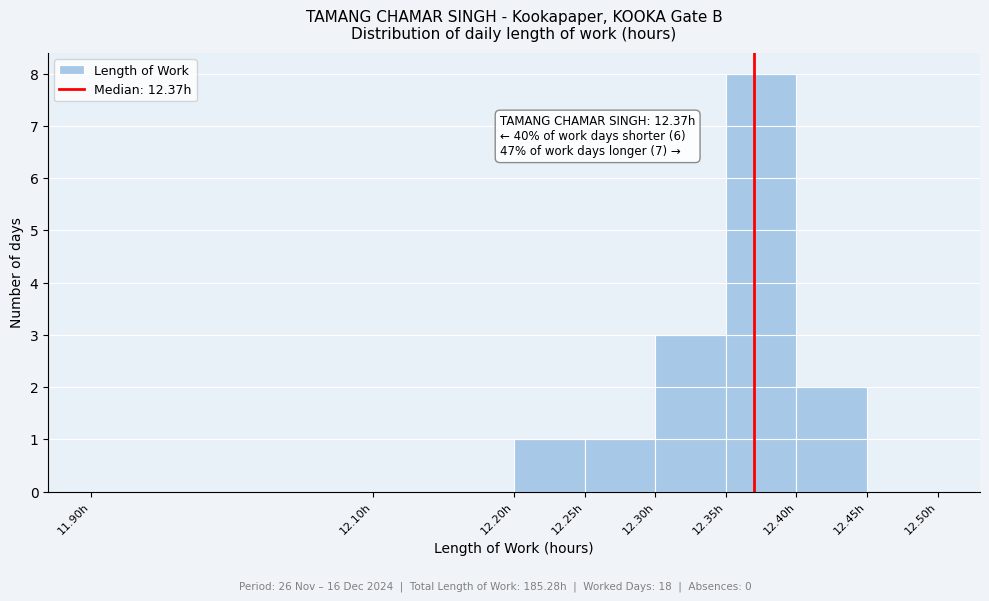

Over which range of the x-axis is the bar tallest?

12.35 to 12.40